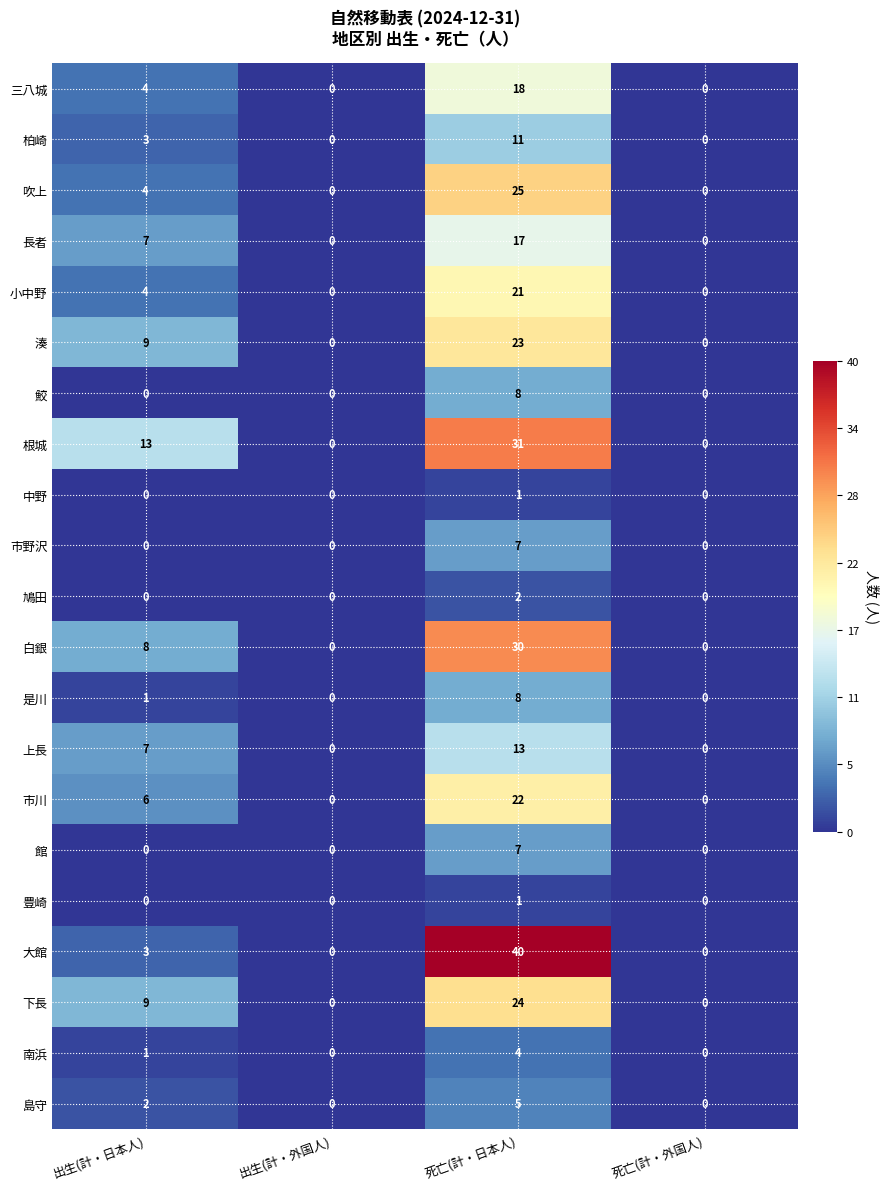

Is it true that 湊 equals -13 at 死亡(計・外国人)?

False